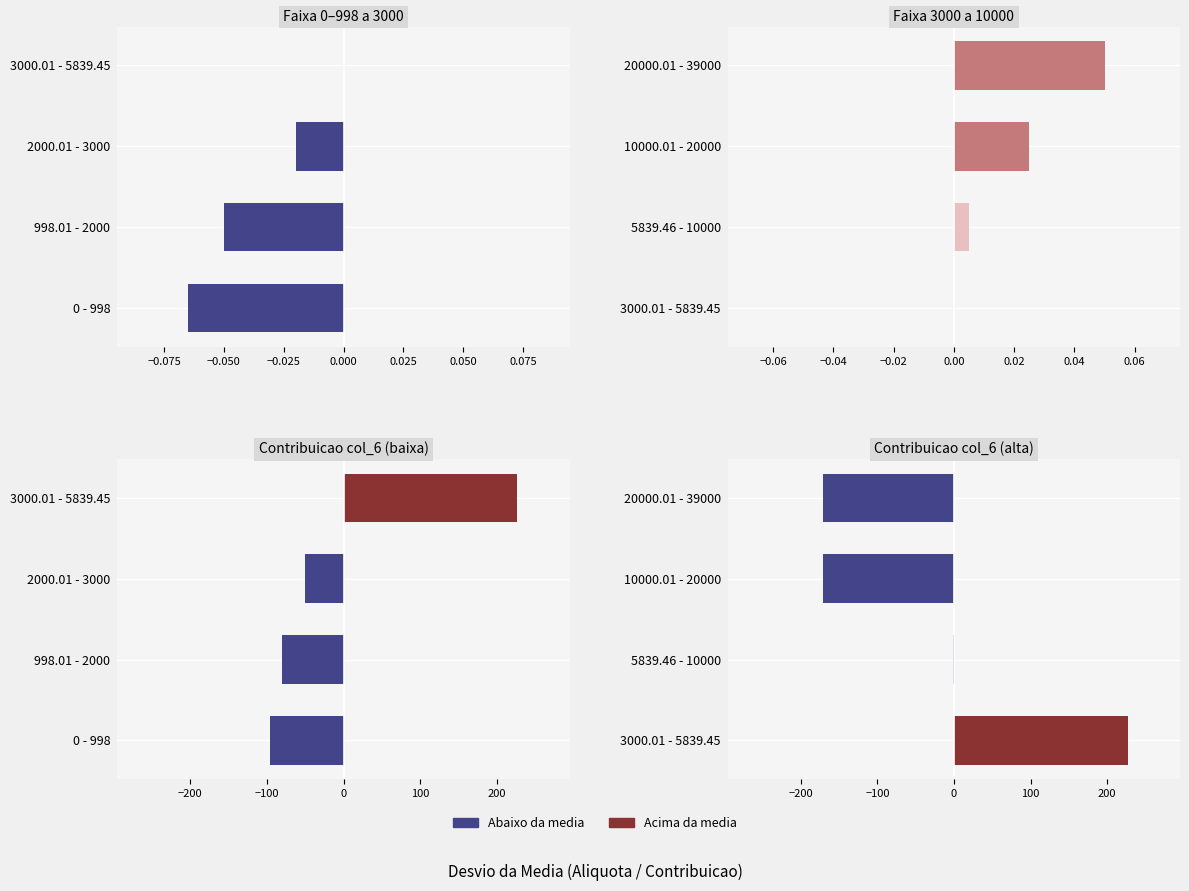

Read the value at 5839.46 - 10000.

-0.7